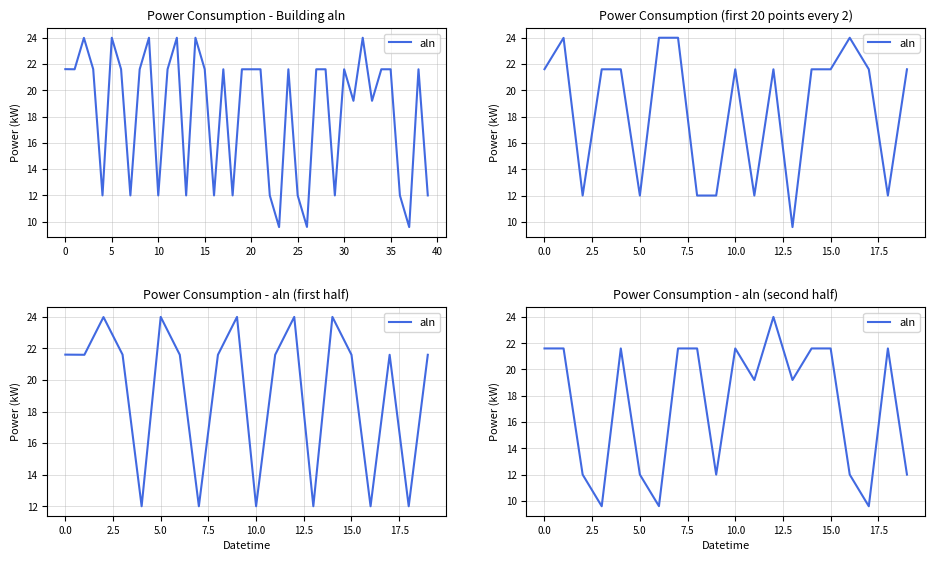

What is the average value?

17.3